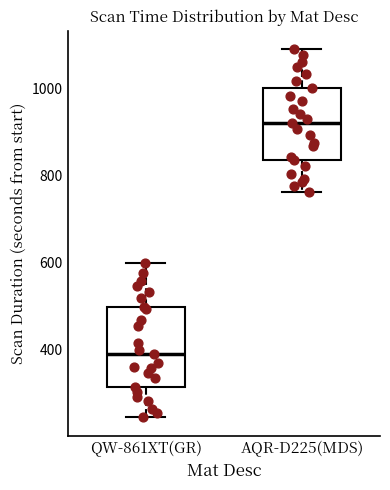

Where does the upper whisker of the box for QW-861XT(GR) end on the y-axis? The values are not printed on the chart, so give them approximately, as read against the axis.

600